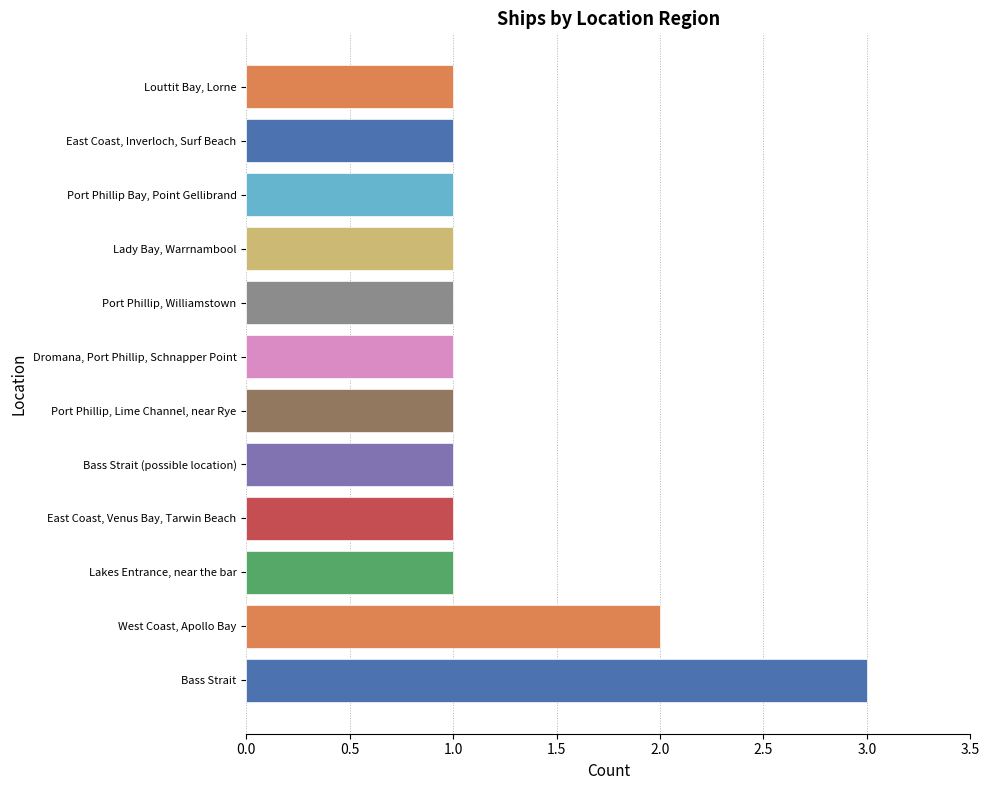

Reading right to left, what are all the values shown in this chart?

1	1	1	1	1	1	1	1	1	1	2	3